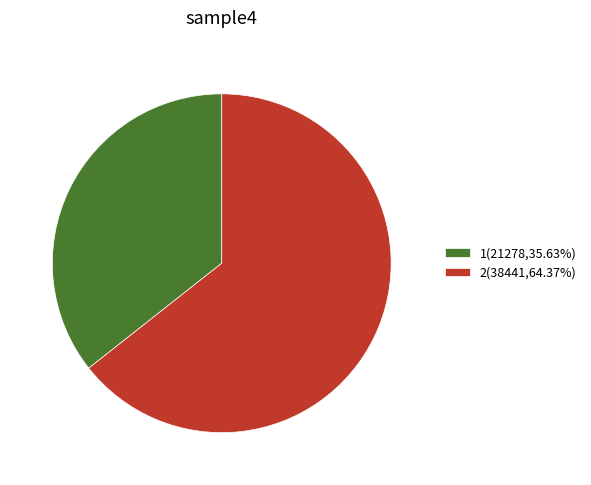

Does 2 account for over 50% of the chart?

Yes